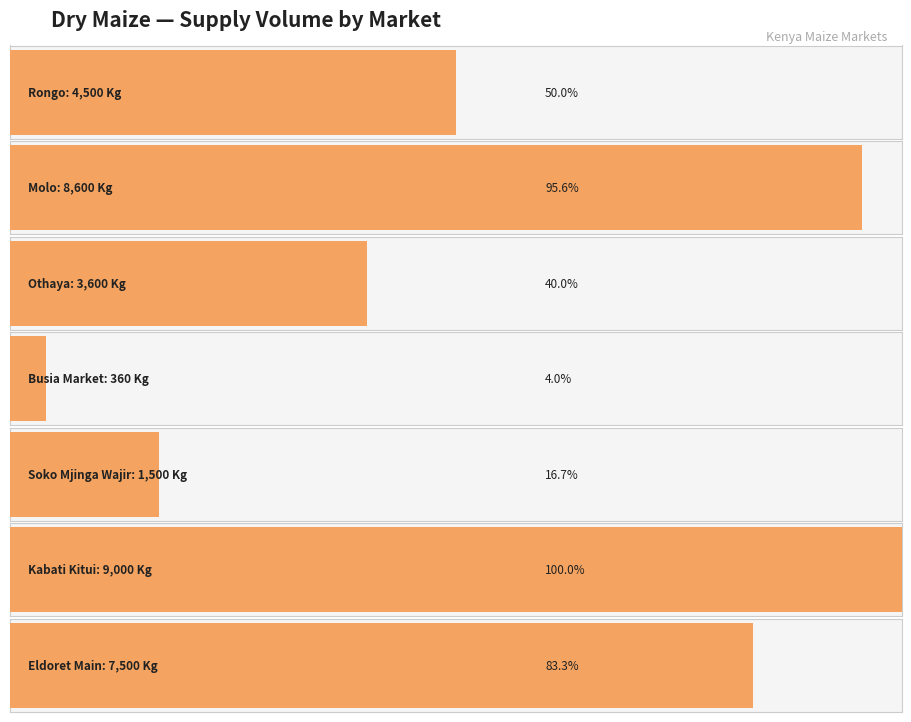

What is the maximum value shown in the chart?

9000